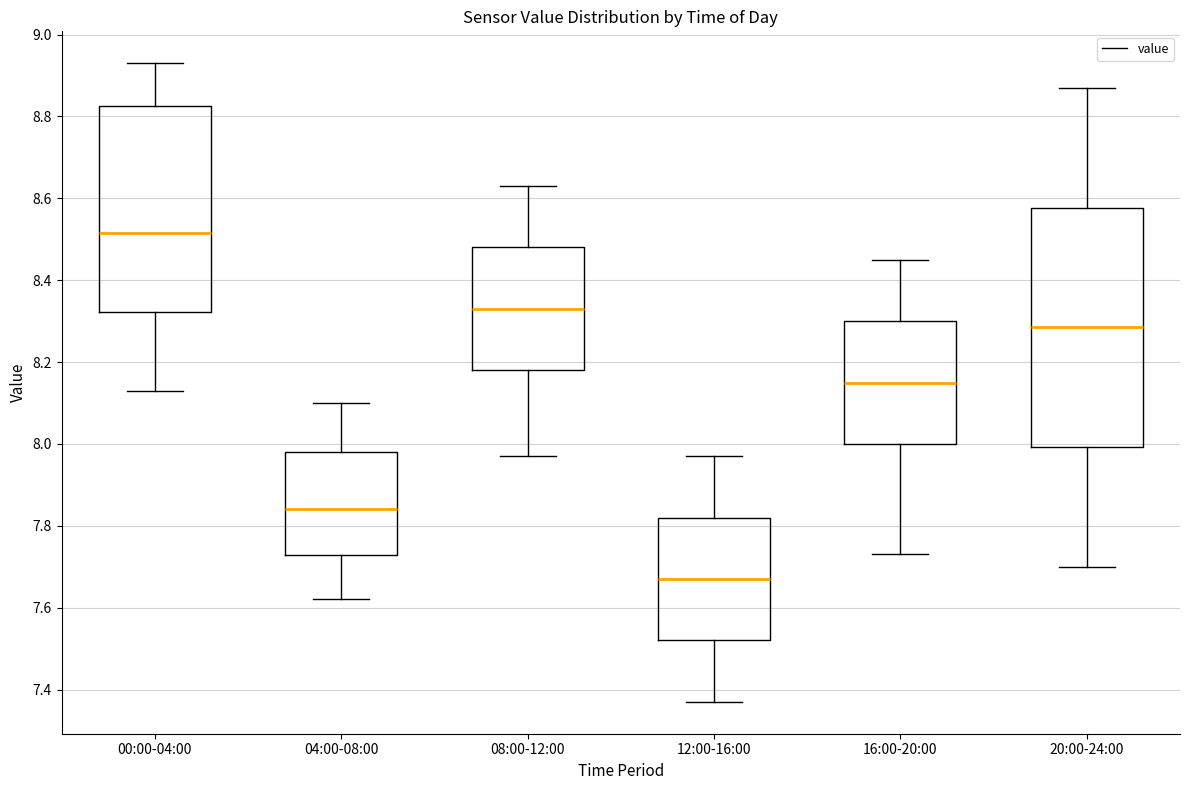

Where does the median line of the box for 12:00-16:00 sit on the y-axis? The values are not printed on the chart, so give them approximately, as read against the axis.

7.68